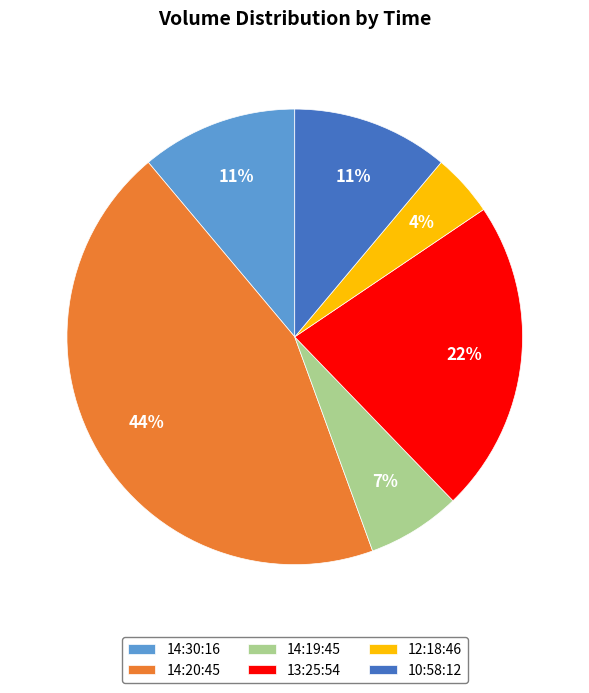

Between 10:58:12 and 13:25:54, which is larger?

13:25:54